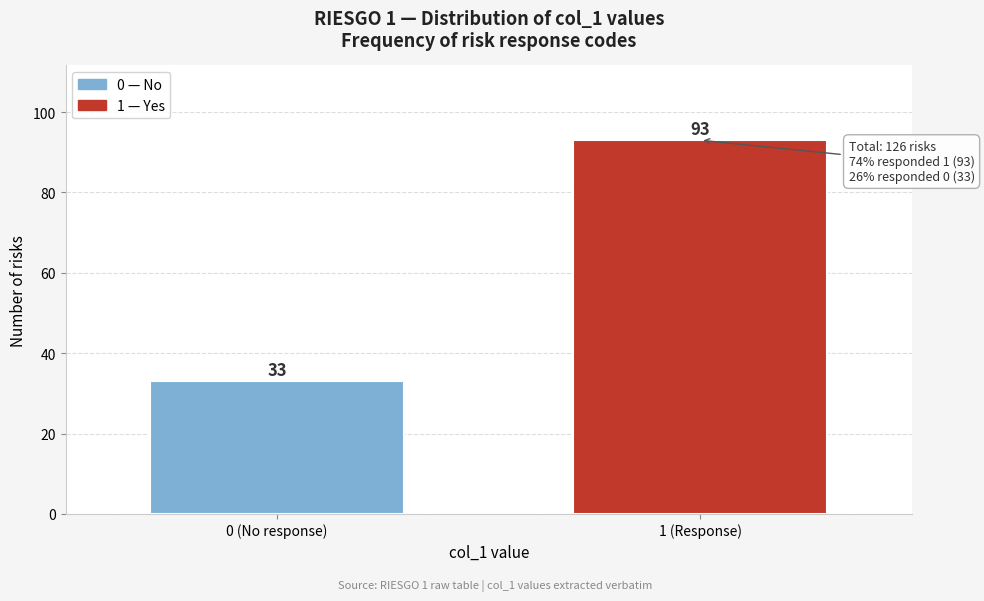

Reading right to left, what are all the values shown in this chart?

93	33